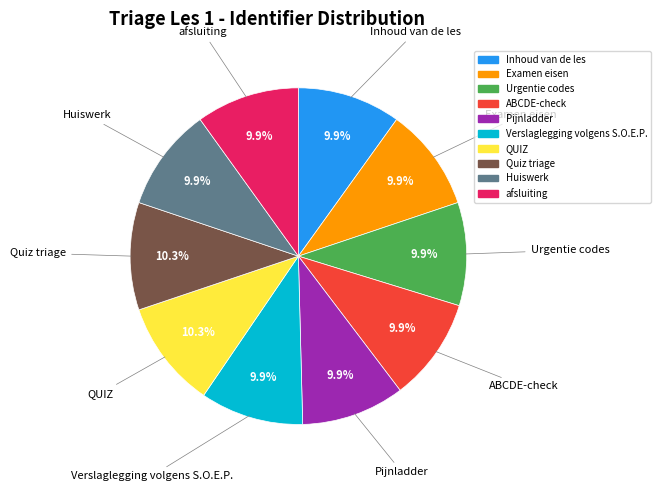

What percentage is the Inhoud van de les slice, to the nearest percent?

10%